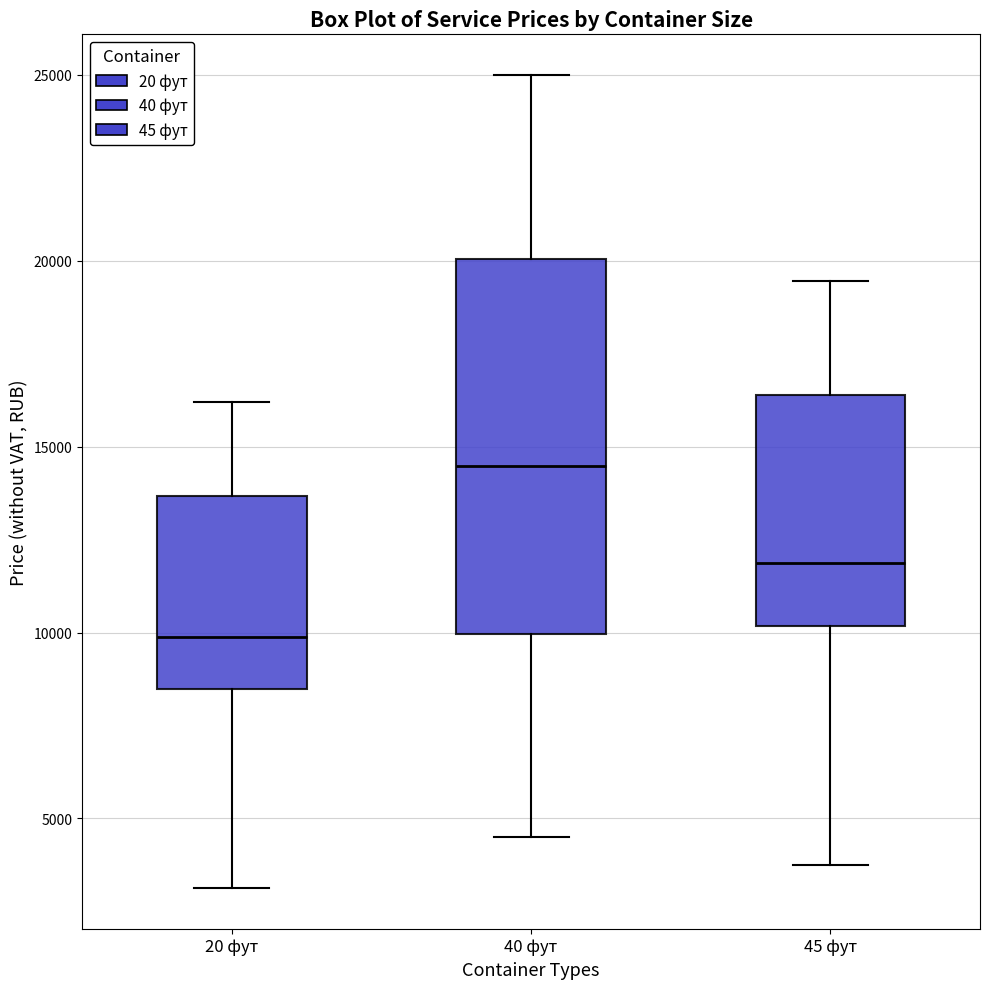

Reading left to right, transcribe this box plot: for each box, give where its median line is, the range the box spans, and where its two whiskers end, as read against the y-axis. The values are not printed on the chart, so give them approximately, as read against the axis.

20 фут: median 10000, box 8500 to 13500, whiskers 3000 to 16000
40 фут: median 14500, box 10000 to 20000, whiskers 4500 to 25000
45 фут: median 12000, box 10000 to 16500, whiskers 3500 to 19500